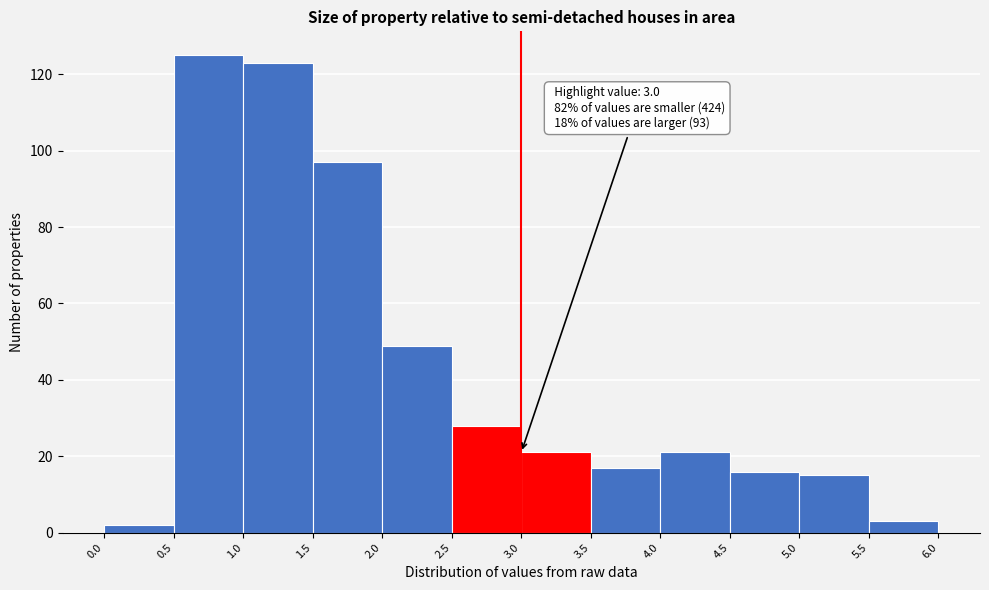

Over which range of the x-axis is the bar tallest?

0.5 to 1.0